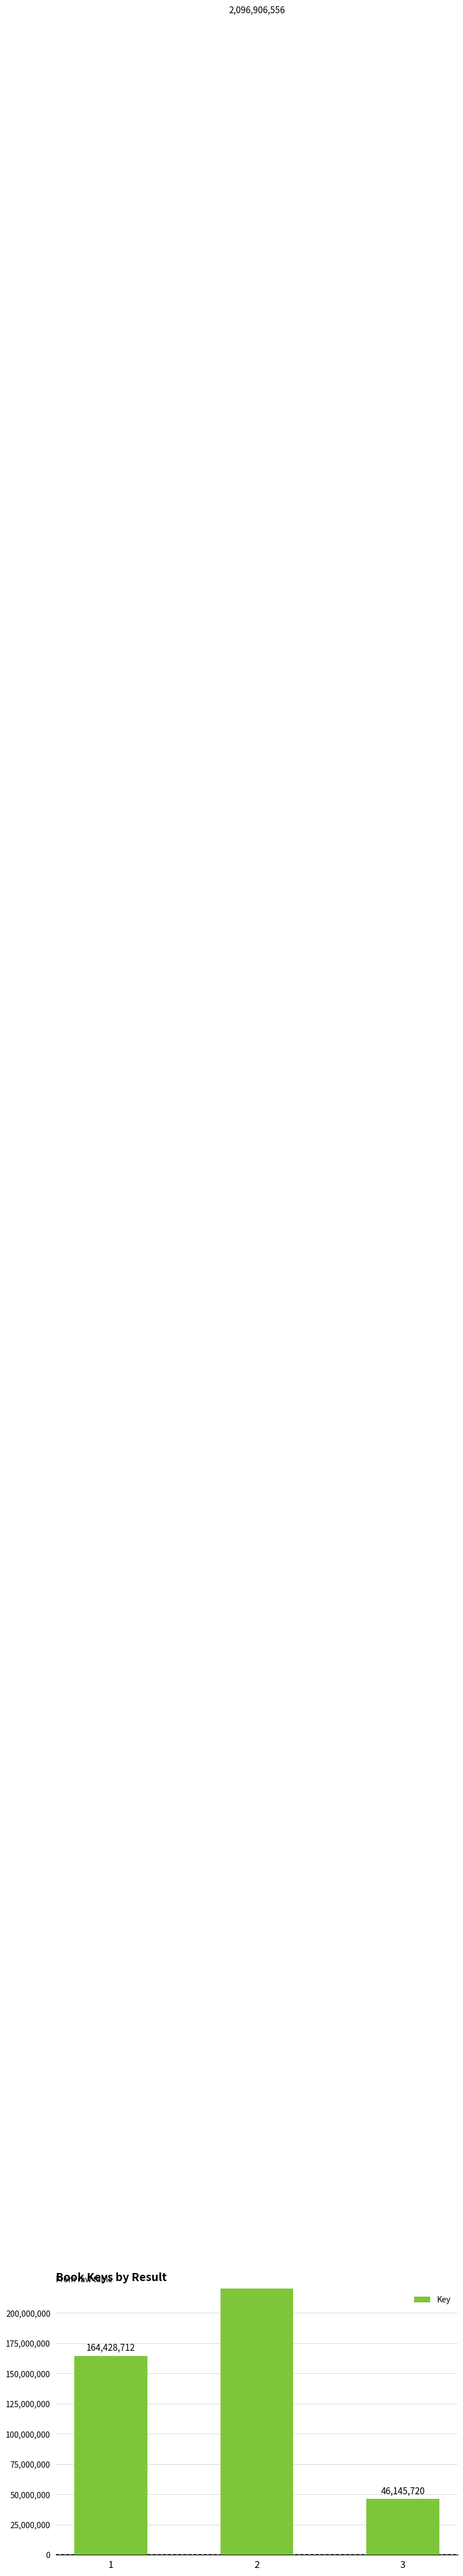

What is the difference between the values at 2 and 3?

2050760836